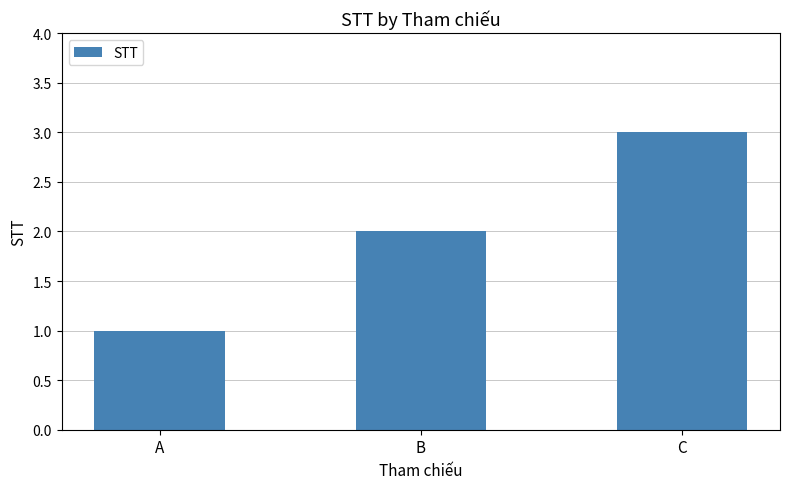

How many values are below 2?

1